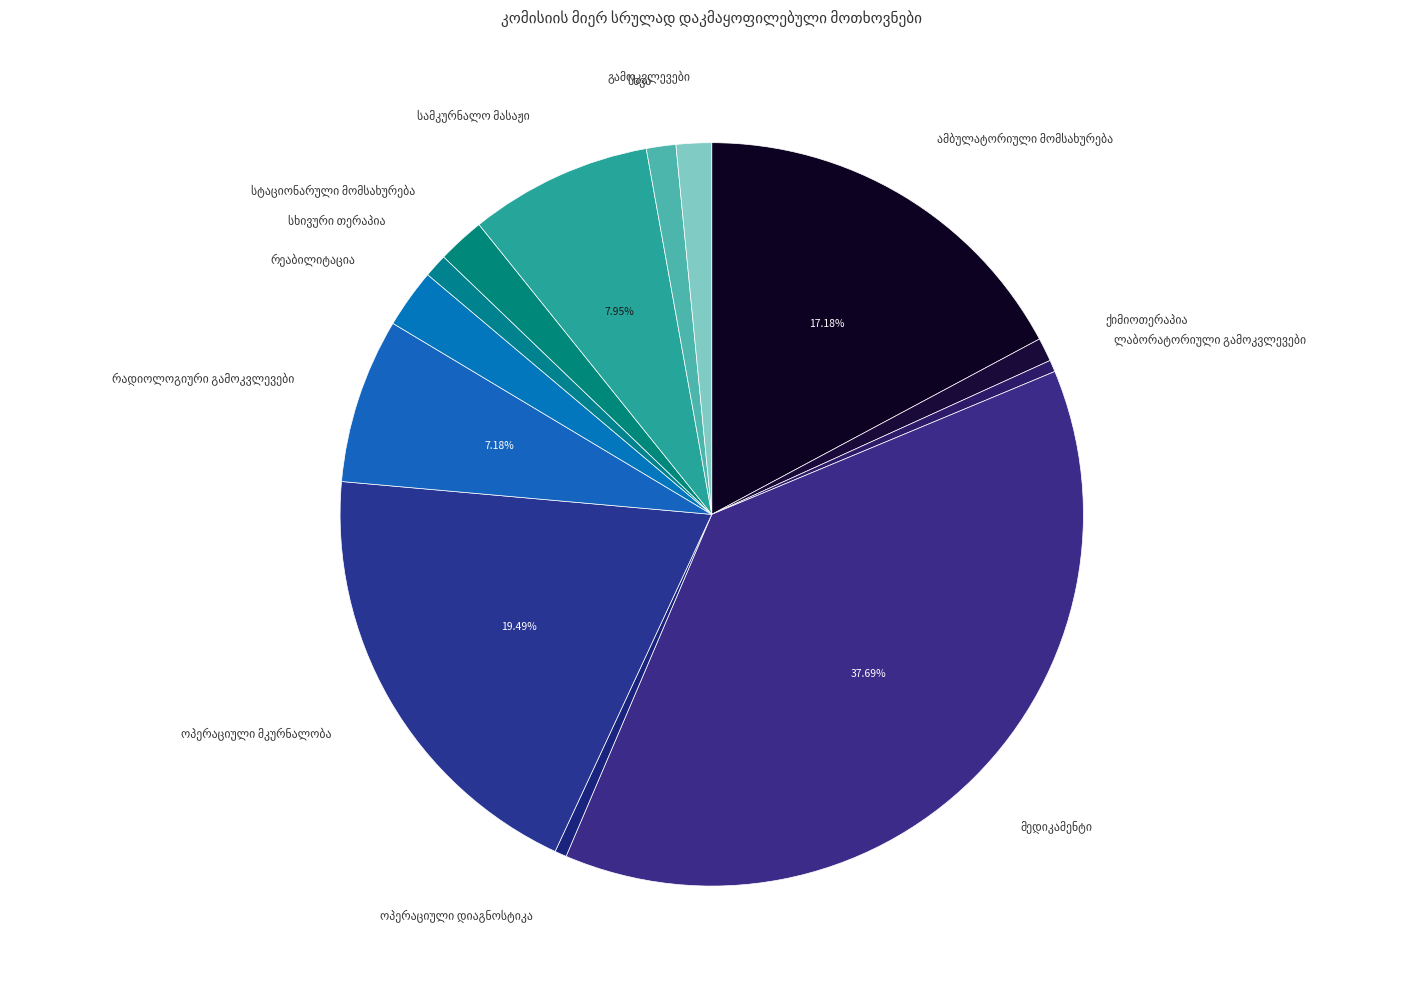

To the nearest percent, what percentage of the pie is ოპერაციული მკურნალობა?

19%